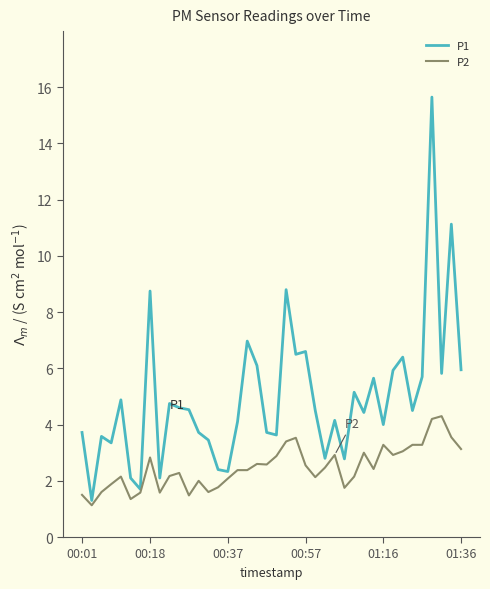

List the series in order of their overall mean, highest first.

P1, P2